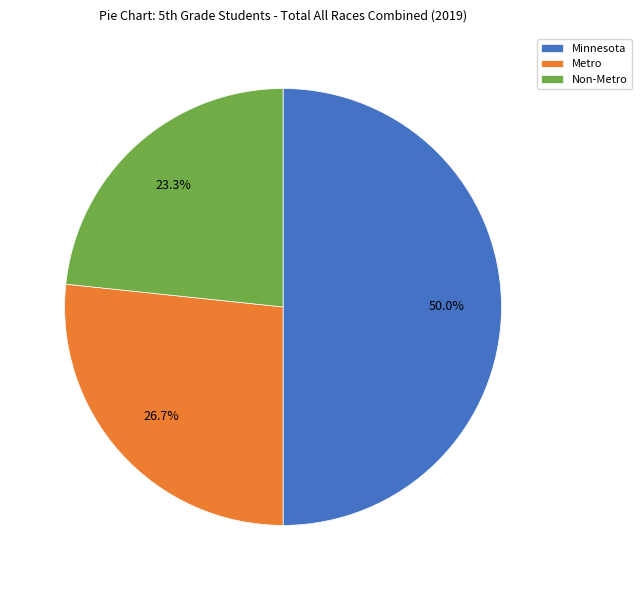

To the nearest percent, what is the combined percentage of Non-Metro and Minnesota?

73%